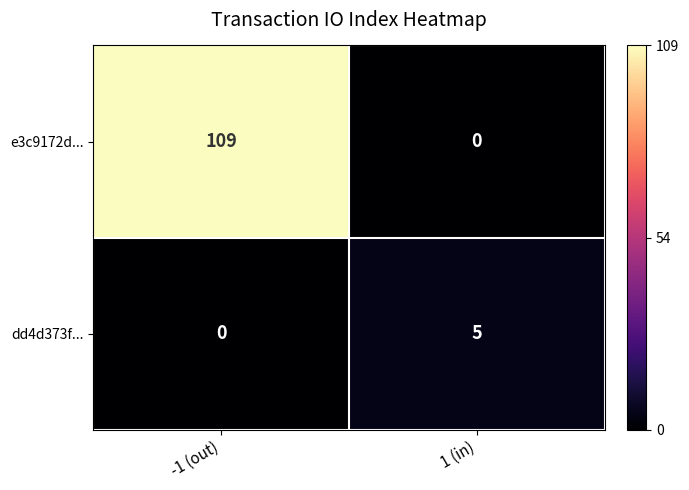

What is the sum of all dd4d373f... values?

5